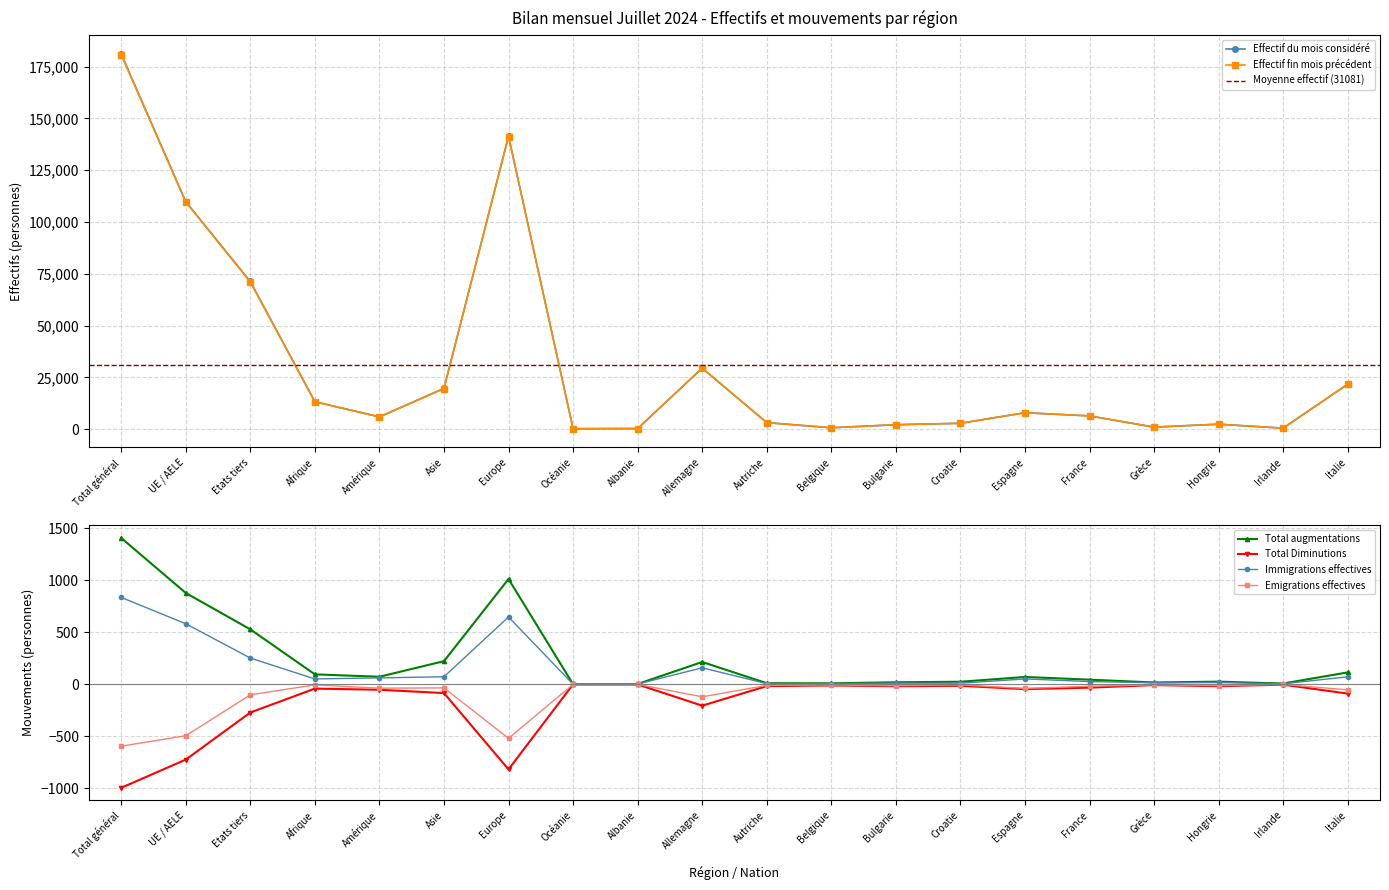

True or false: Total Diminutions and Emigrations effectives intersect in this chart.

False